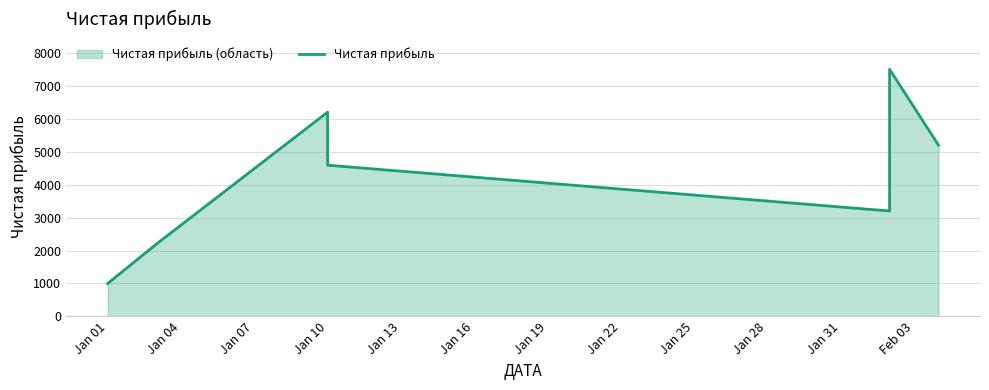

What is the average value?

4270